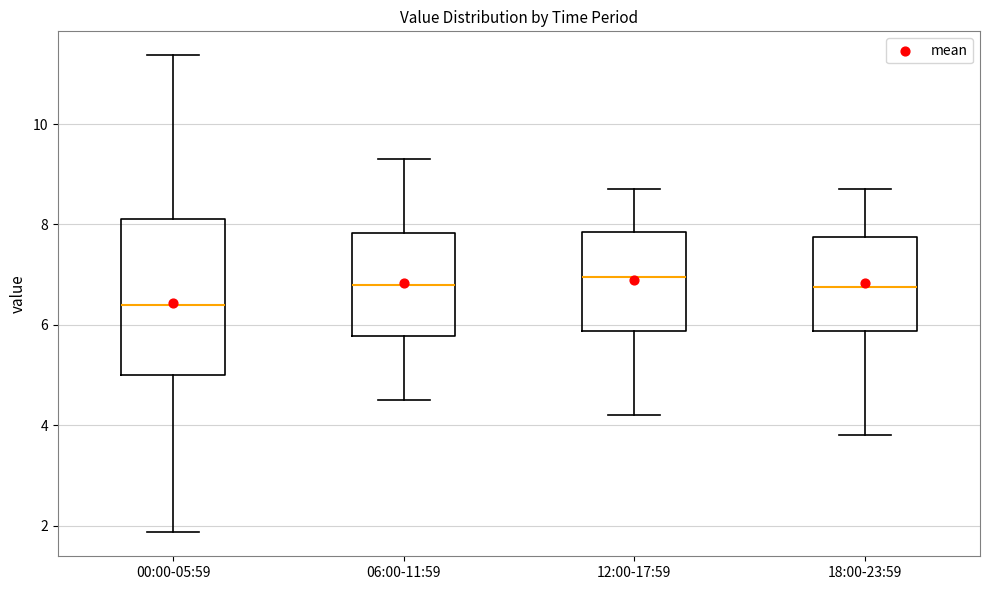

Reading left to right, transcribe this box plot: for each box, give where its median line is, the range the box spans, and where its two whiskers end, as read against the y-axis. The values are not printed on the chart, so give them approximately, as read against the axis.

00:00-05:59: median 6.4, box 5.0 to 8.2, whiskers 1.8 to 11.4
06:00-11:59: median 6.8, box 5.8 to 7.8, whiskers 4.6 to 9.4
12:00-17:59: median 7.0, box 5.8 to 7.8, whiskers 4.2 to 8.8
18:00-23:59: median 6.8, box 5.8 to 7.8, whiskers 3.8 to 8.8